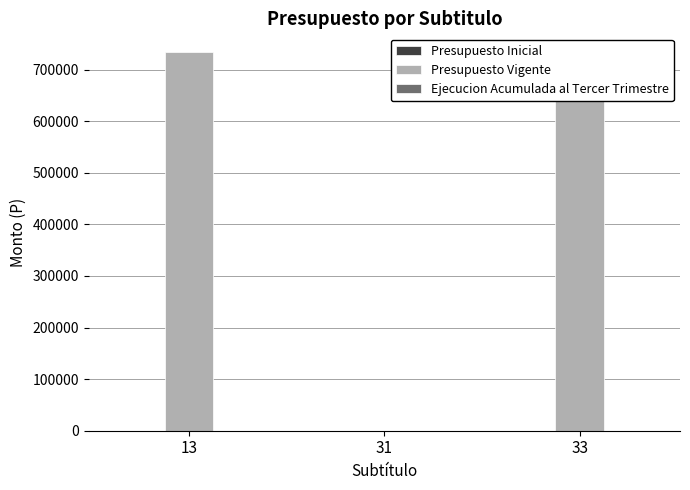

What are all the series names shown in the legend?

Presupuesto Inicial, Presupuesto Vigente, Ejecucion Acumulada al Tercer Trimestre